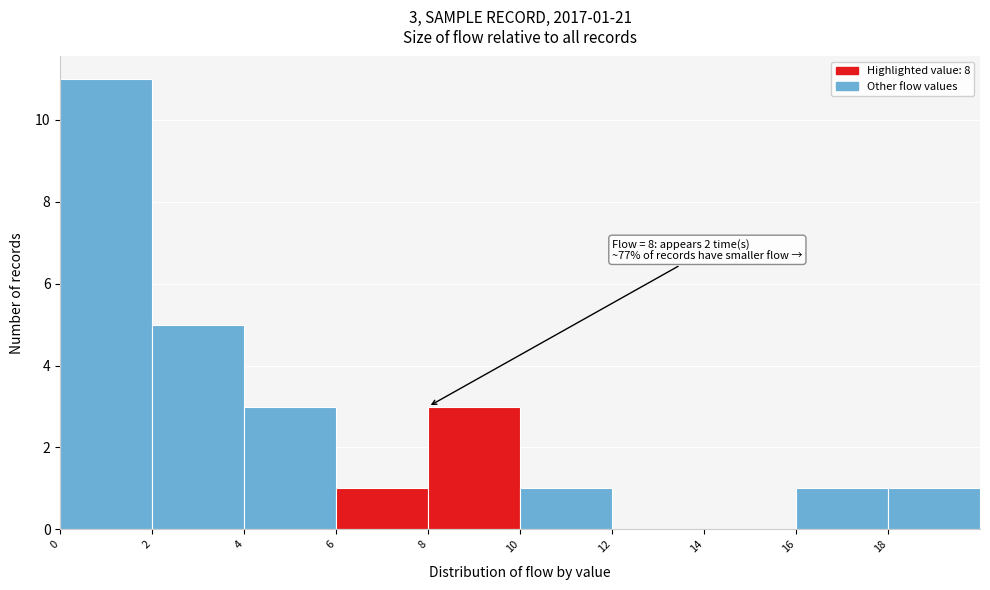

Which range on the x-axis has the tallest bar?

0 to 2